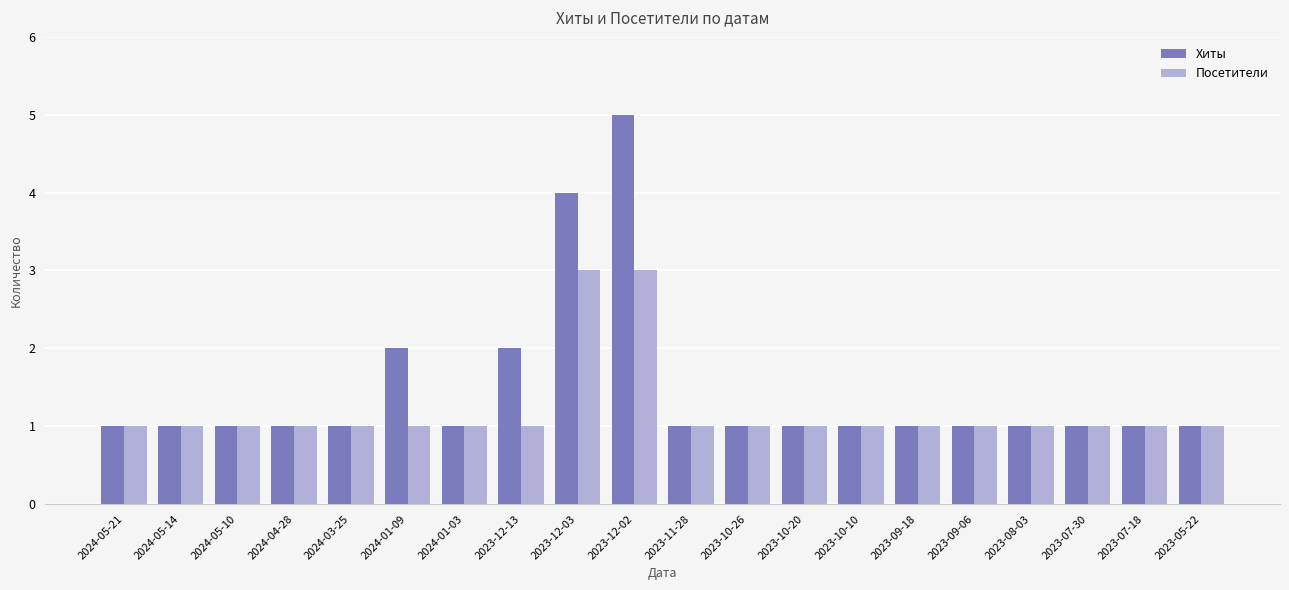

Which series has the largest total across all categories?

Хиты